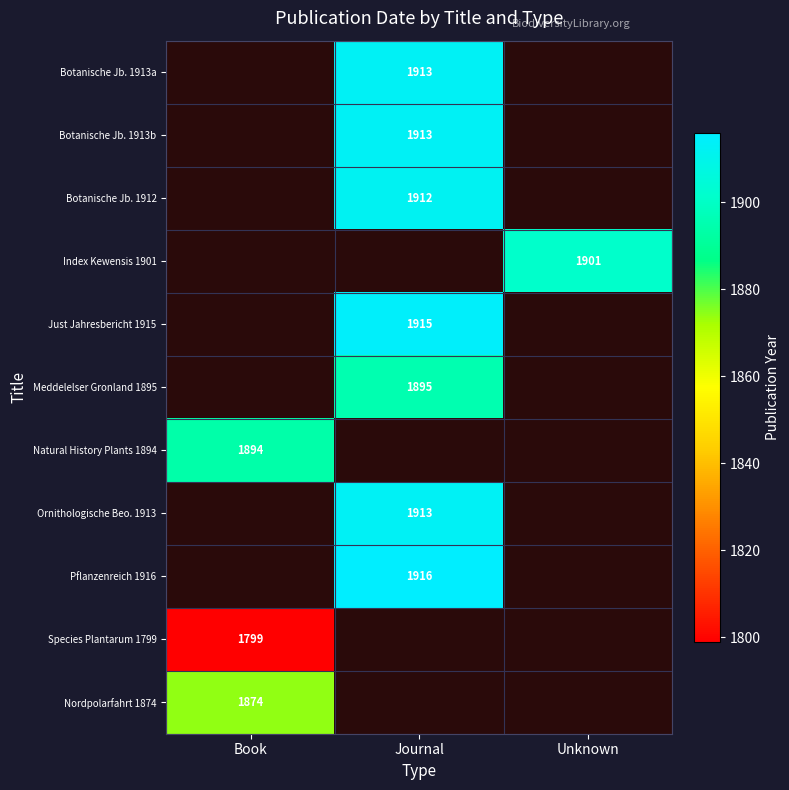

True or false: Ornithologische Beo. 1913 has a value of 2979 at Journal.

False